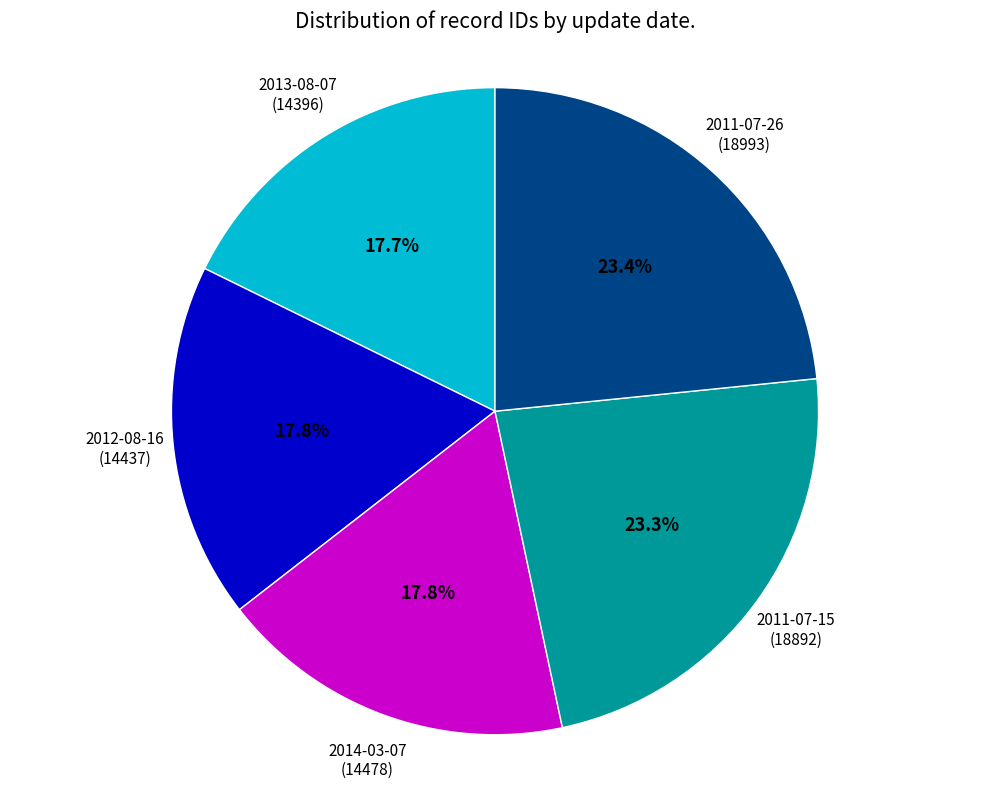

Is there any slice that represents more than half of the pie?

No